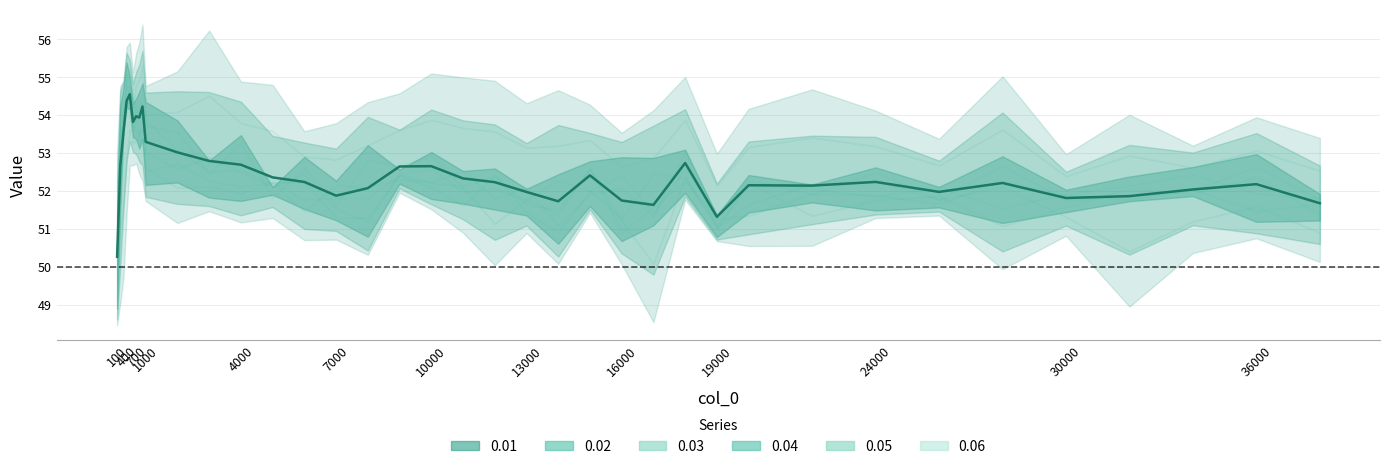

What is the spread (max minus min) of values at 16?

4.0